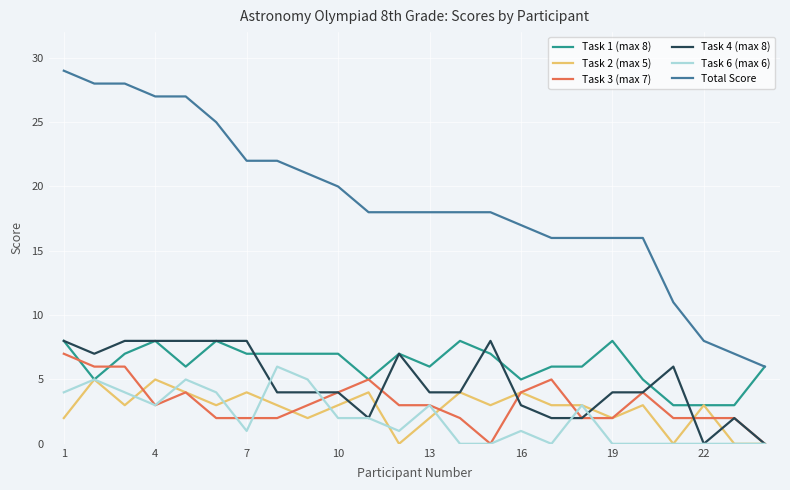

What are all the series names shown in the legend?

Task 1 (max 8), Task 2 (max 5), Task 3 (max 7), Task 4 (max 8), Task 6 (max 6), Total Score